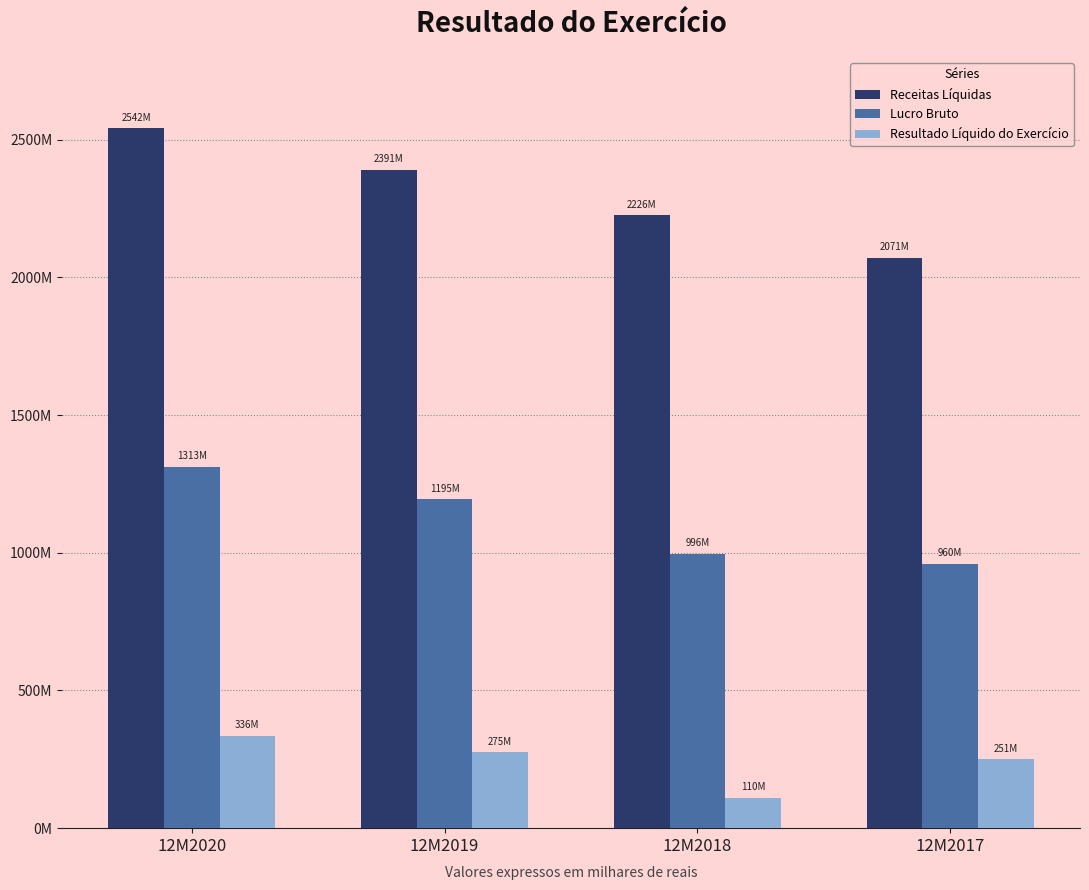

At which category is the sum across all series the highest?

12M2020